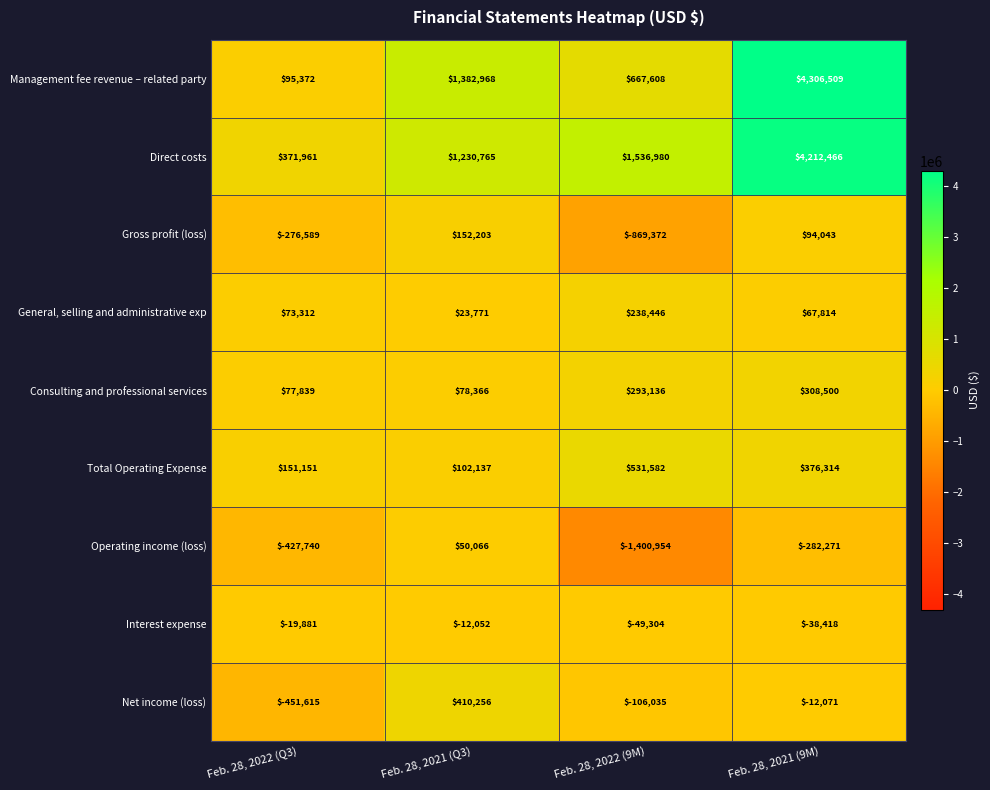

What is the maximum value for Consulting and professional services?

308500